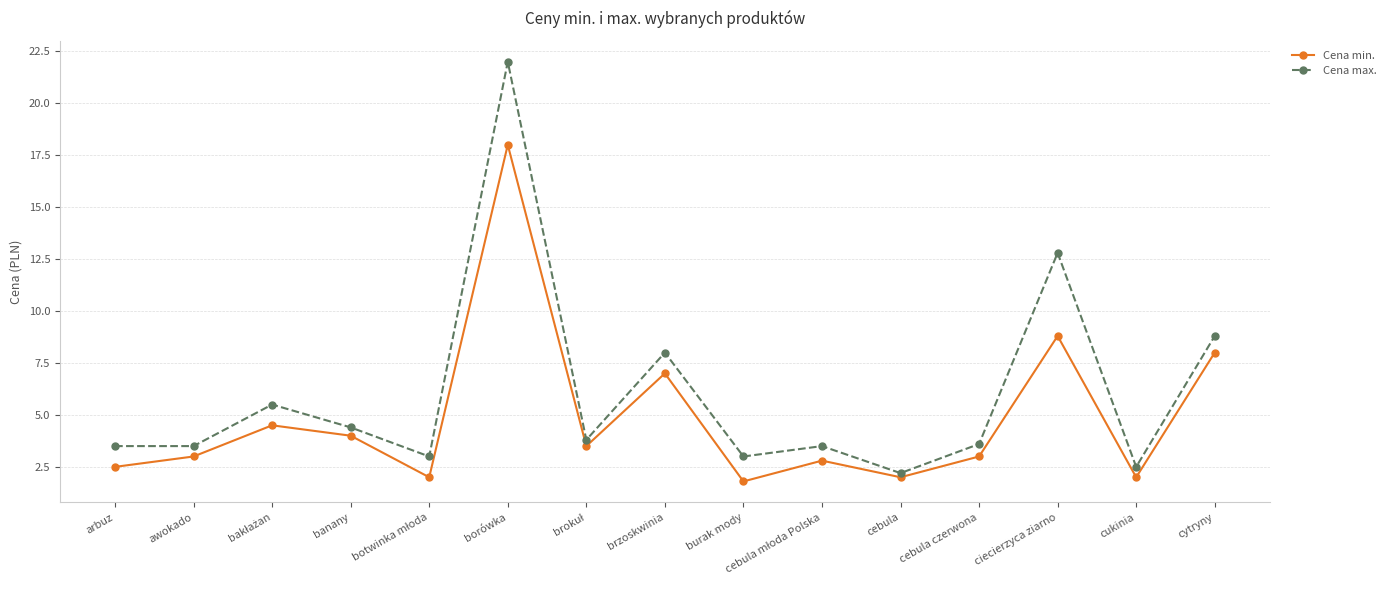

What is the smallest value displayed?

1.8